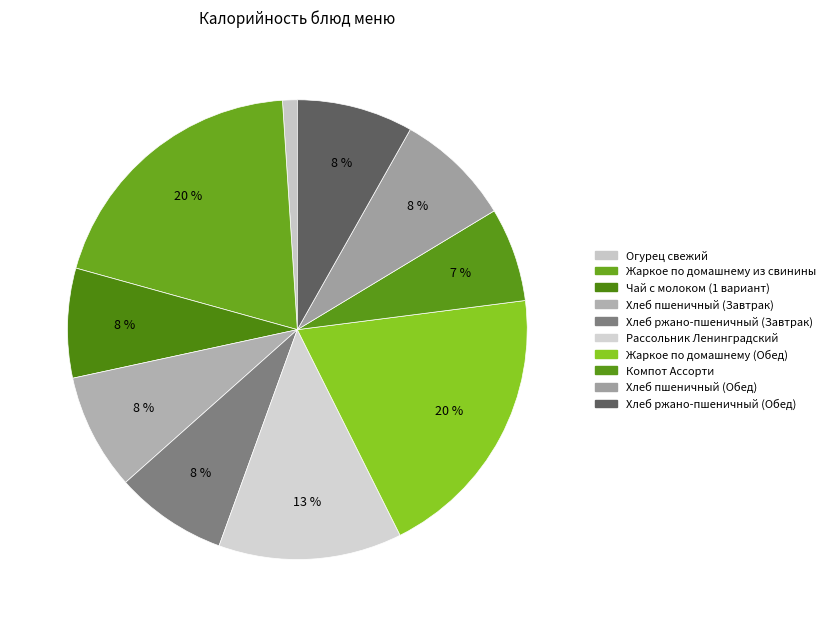

To the nearest percent, what is the combined percentage of Огурец свежий and Жаркое по домашнему из свинины?

21%